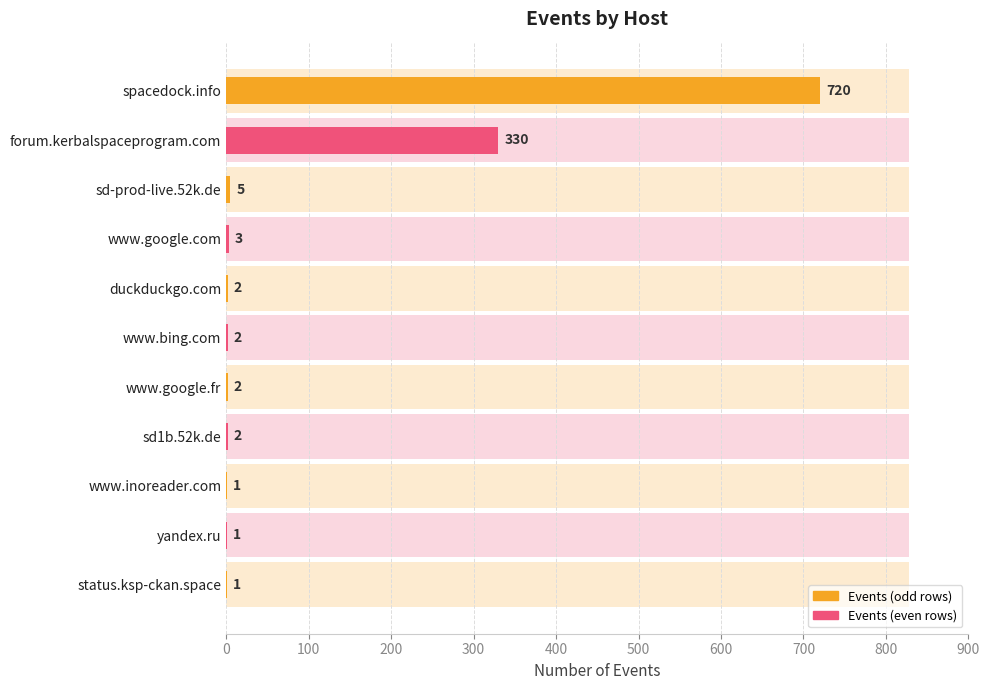

What is the value of the 6th bar from the left?

2